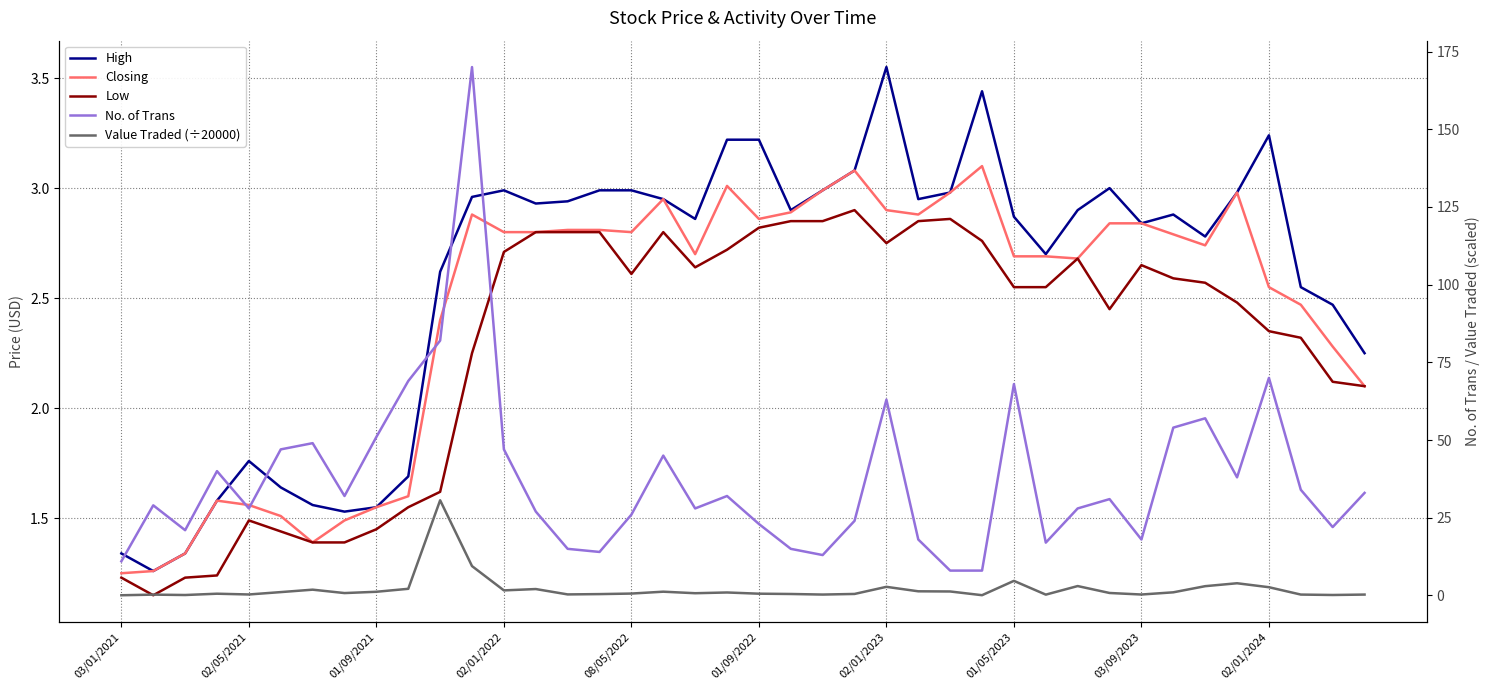

At which label does High first exceed 2?

10